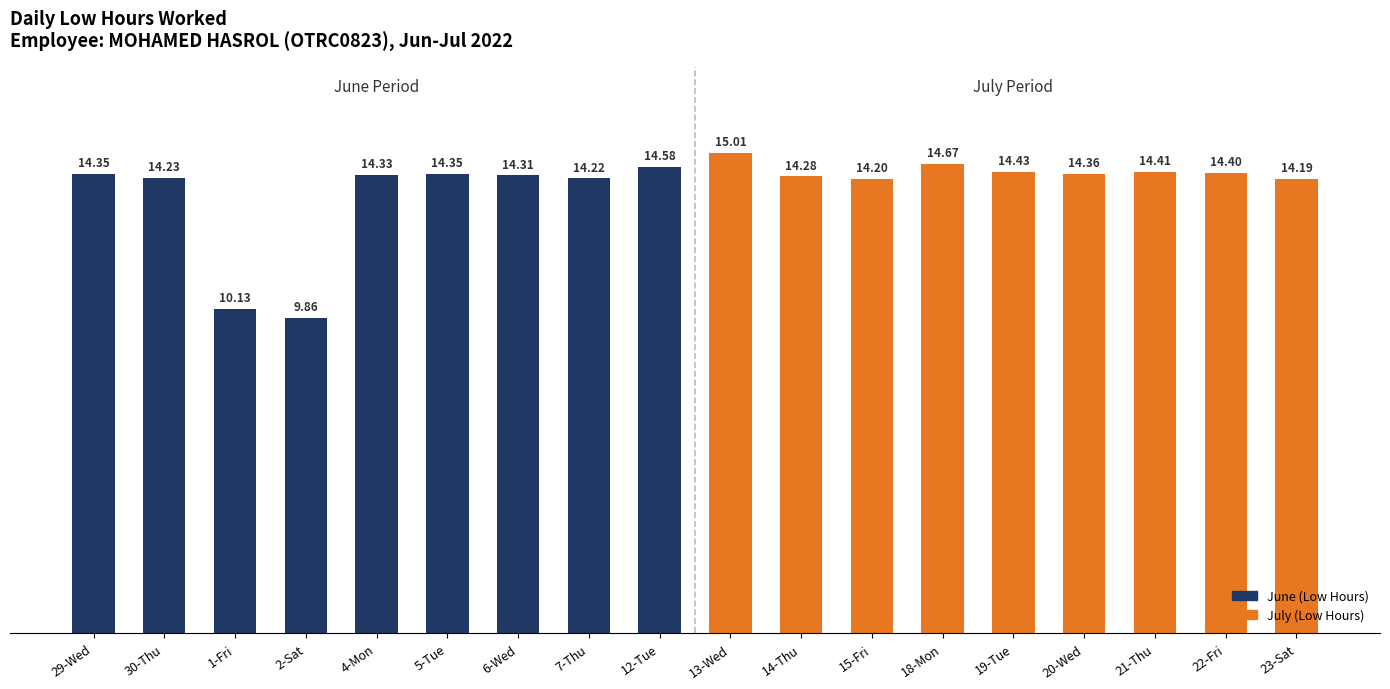

Which category has the lowest value across all series?

2-Sat